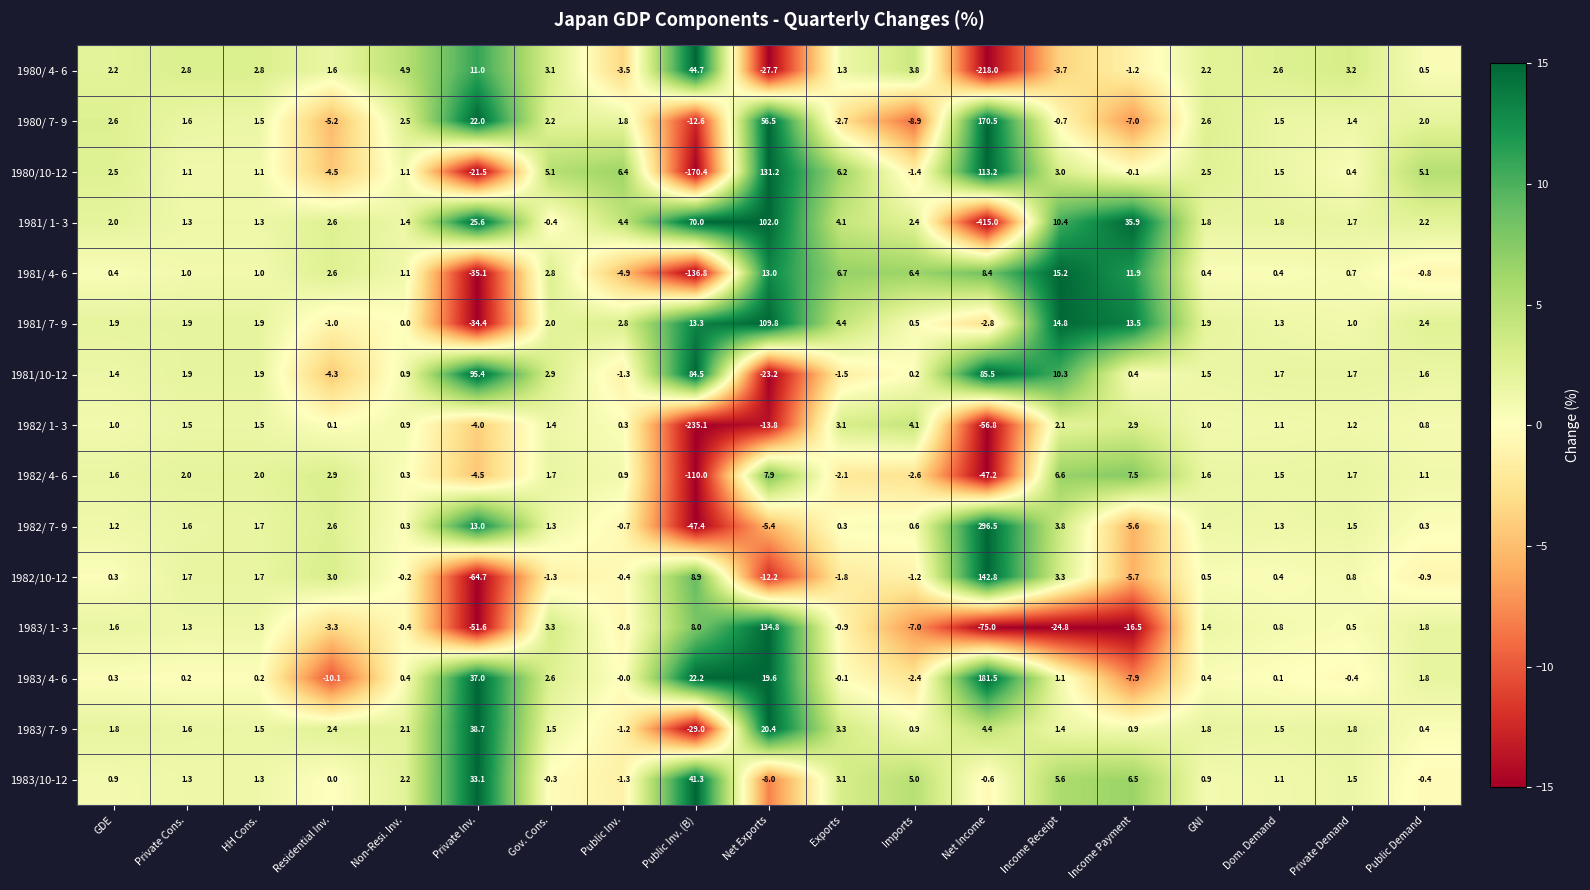

Which category has the lowest value in the 1982/10-12 series?

Private Inv.